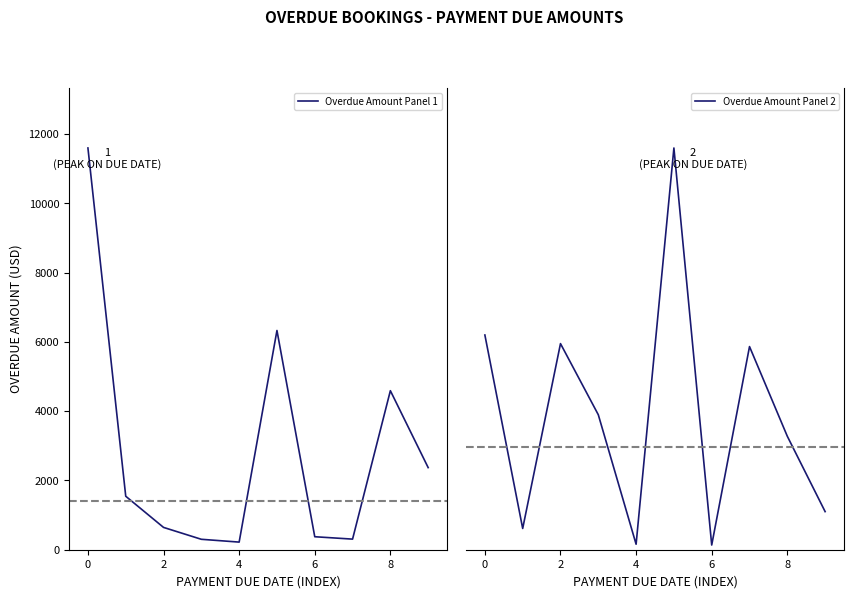

Does the chart display data point markers on the line(s)?

No